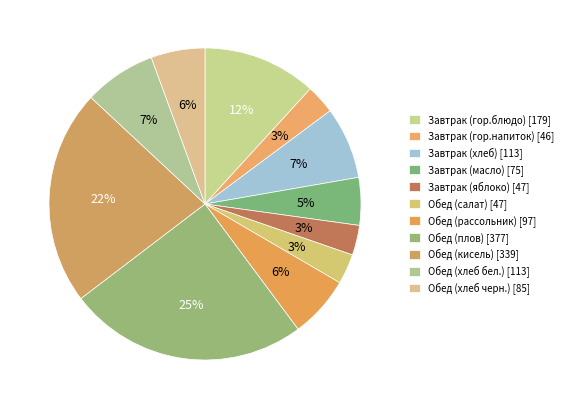

How many segments does this pie chart have?

11